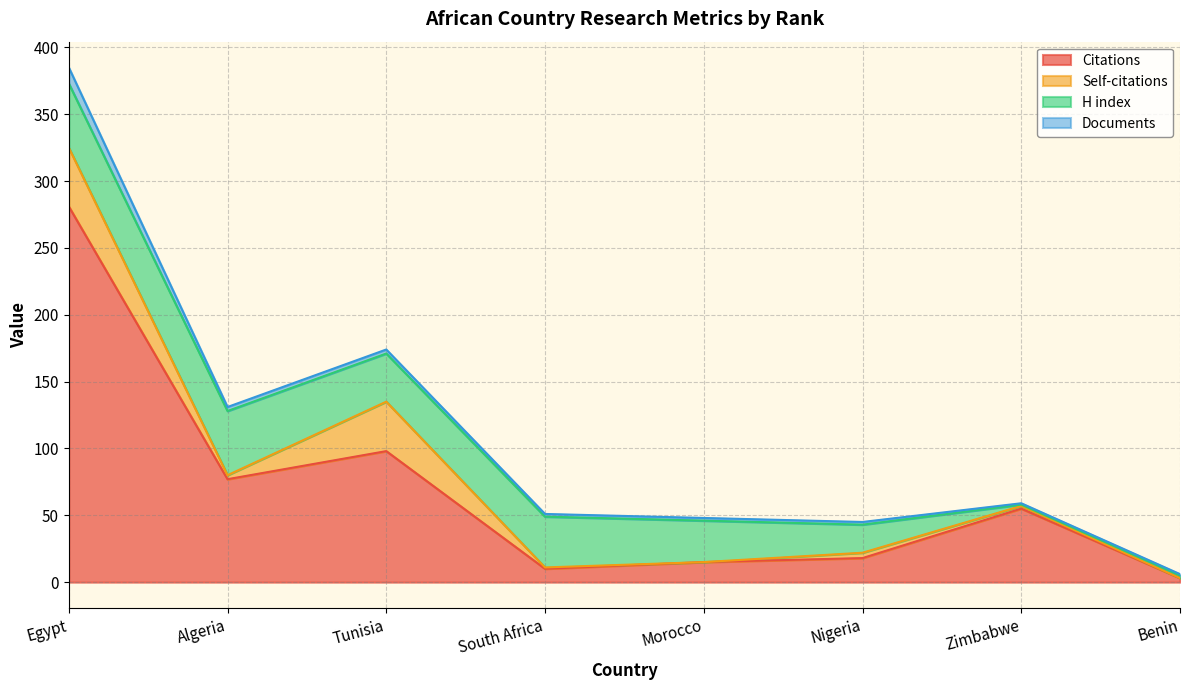

What is the difference between the highest and lowest values at South Africa?

37